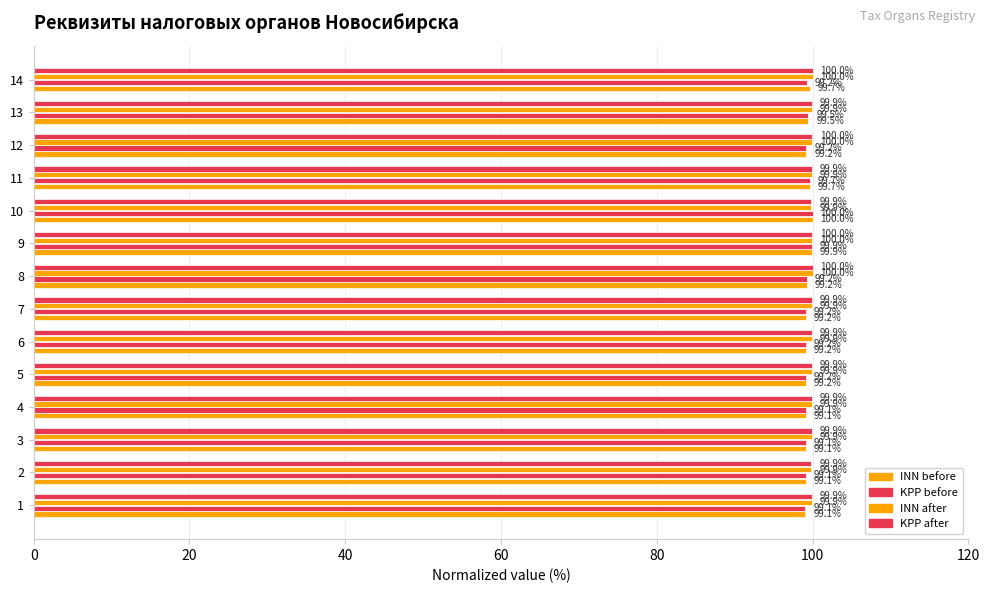

How many distinct data groups are displayed?

4